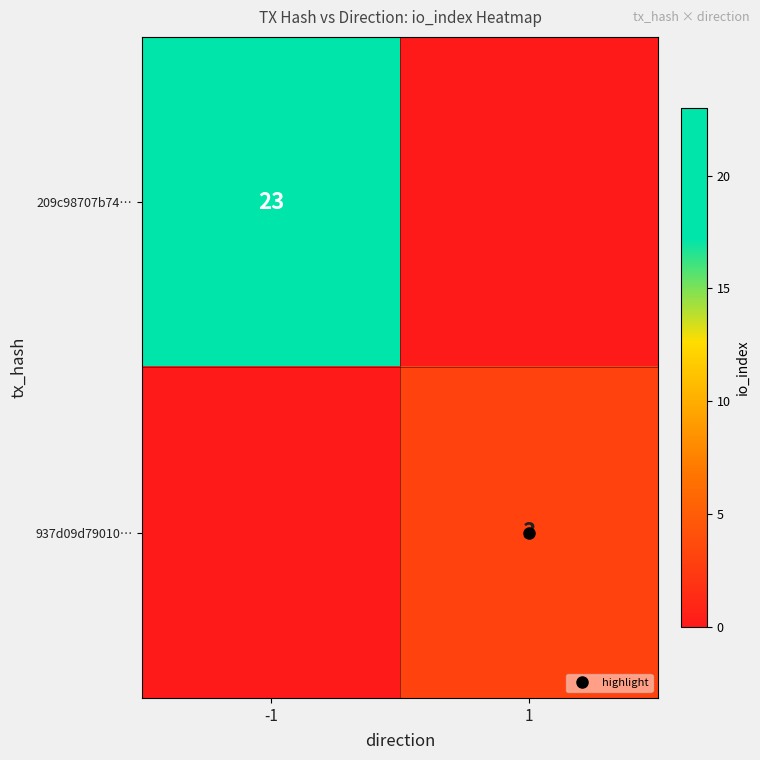

How many 209c98707b74… values are between 0 and 23?

2